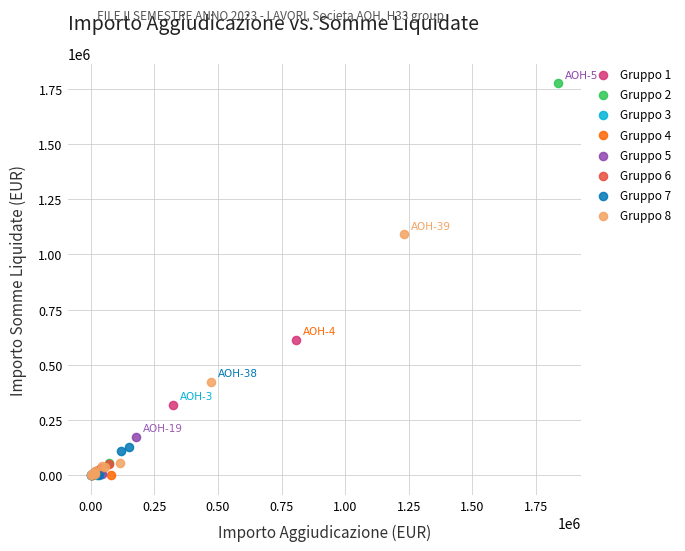

Which series contains the highest Y value?

Gruppo 2